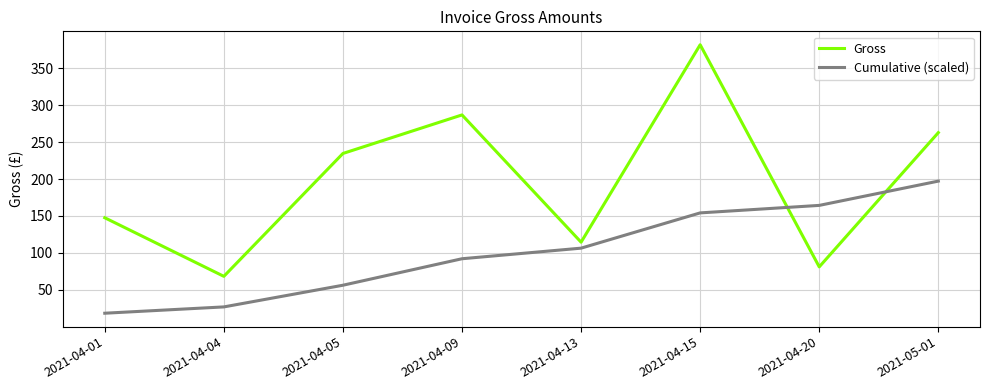

At how many categories does at least one series exceed 336?

1